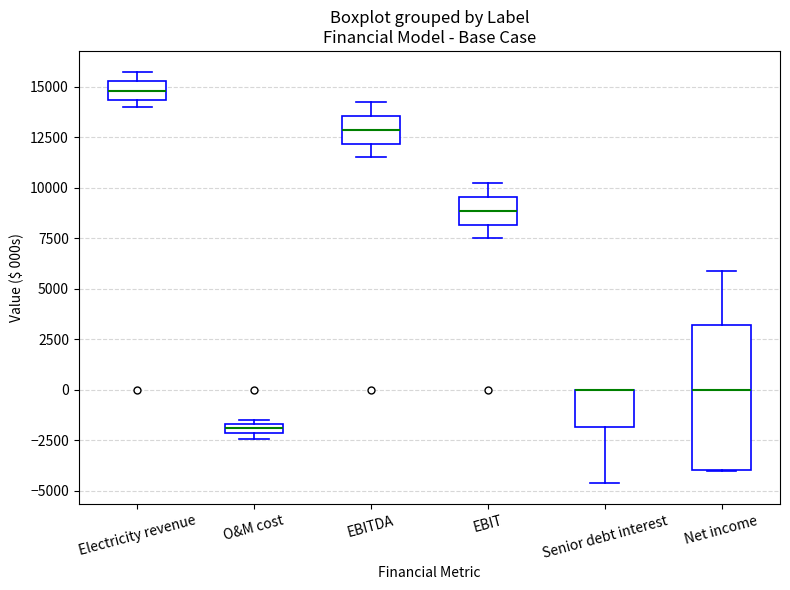

Where does the median line of the box for Electricity revenue sit on the y-axis? The values are not printed on the chart, so give them approximately, as read against the axis.

15000